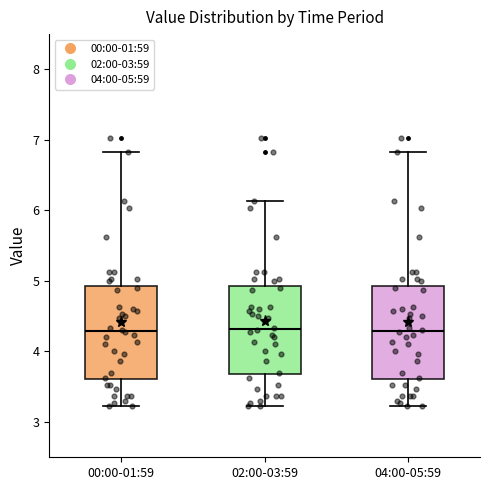

Where does the upper whisker of the box for 02:00-03:59 end on the y-axis? The values are not printed on the chart, so give them approximately, as read against the axis.

6.1